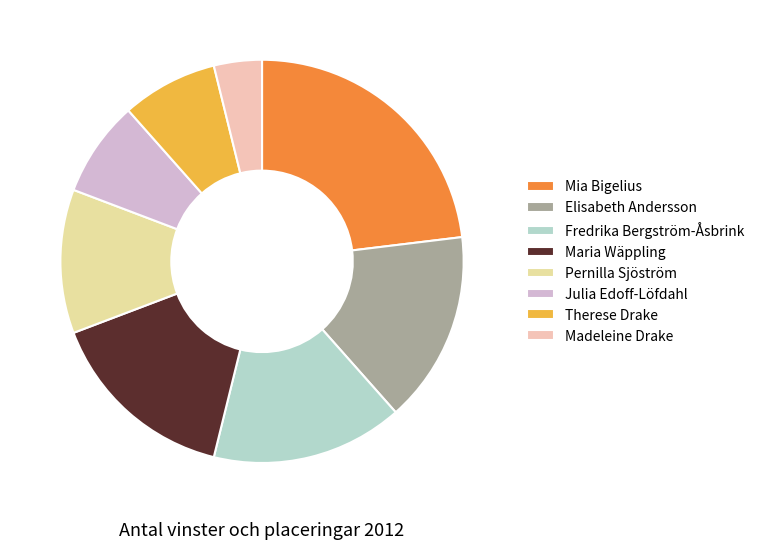

What is the smallest slice in the pie chart?

Madeleine Drake